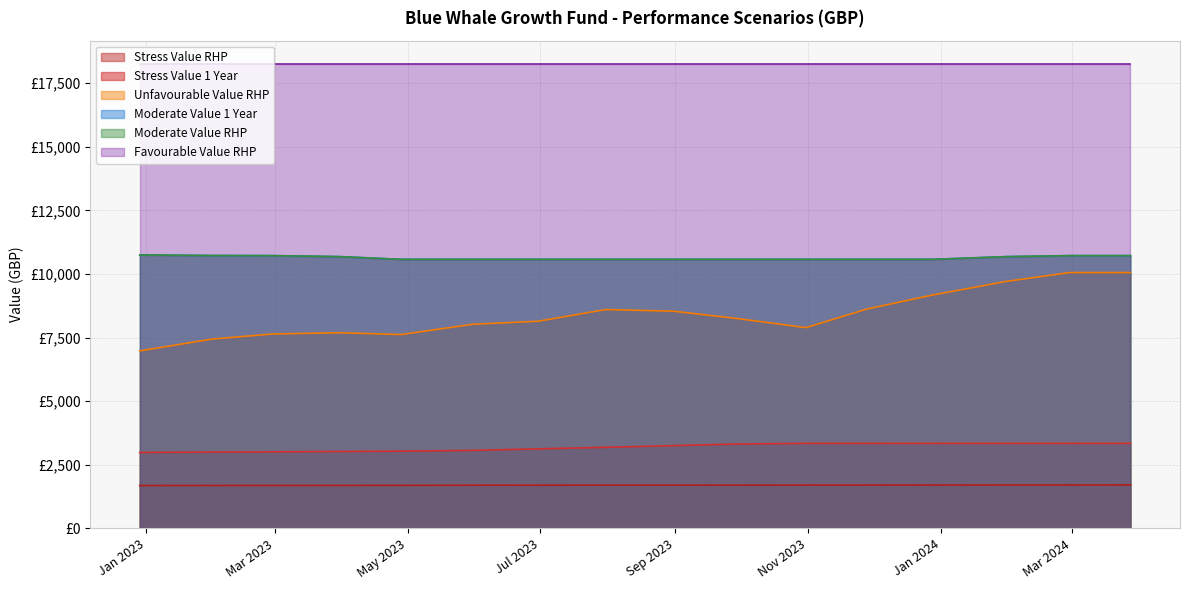

At which label is Moderate Value RHP closest to 10659?

2023-03-31